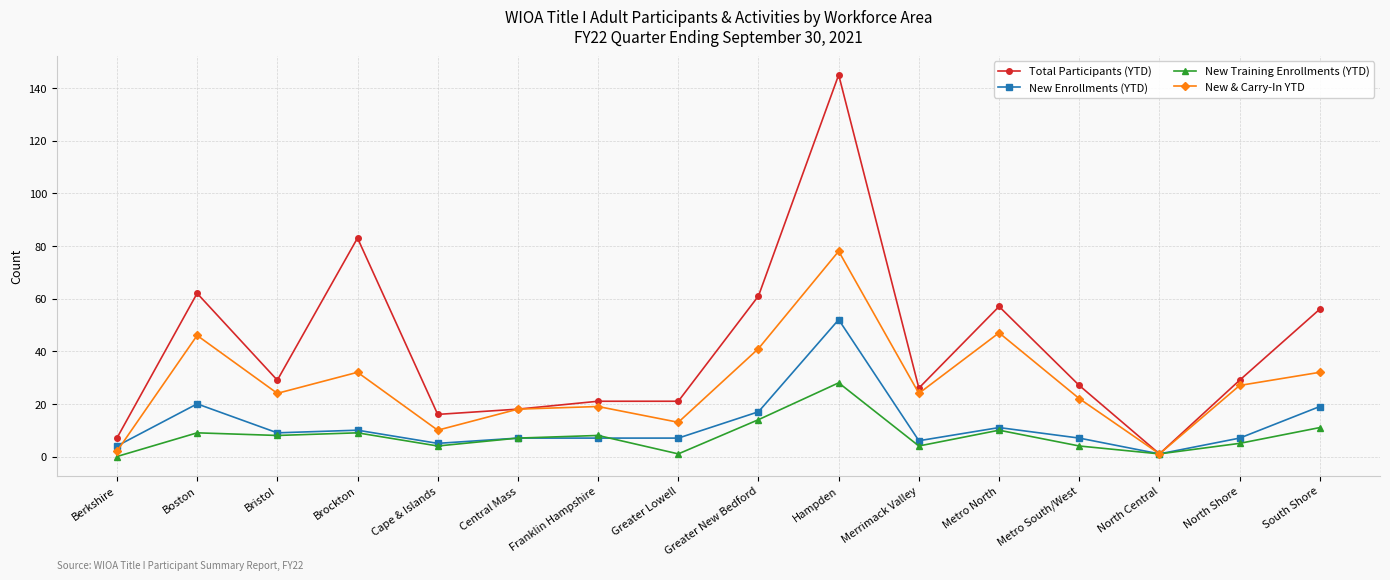

Where is the first local minimum for New & Carry-In YTD?

Bristol